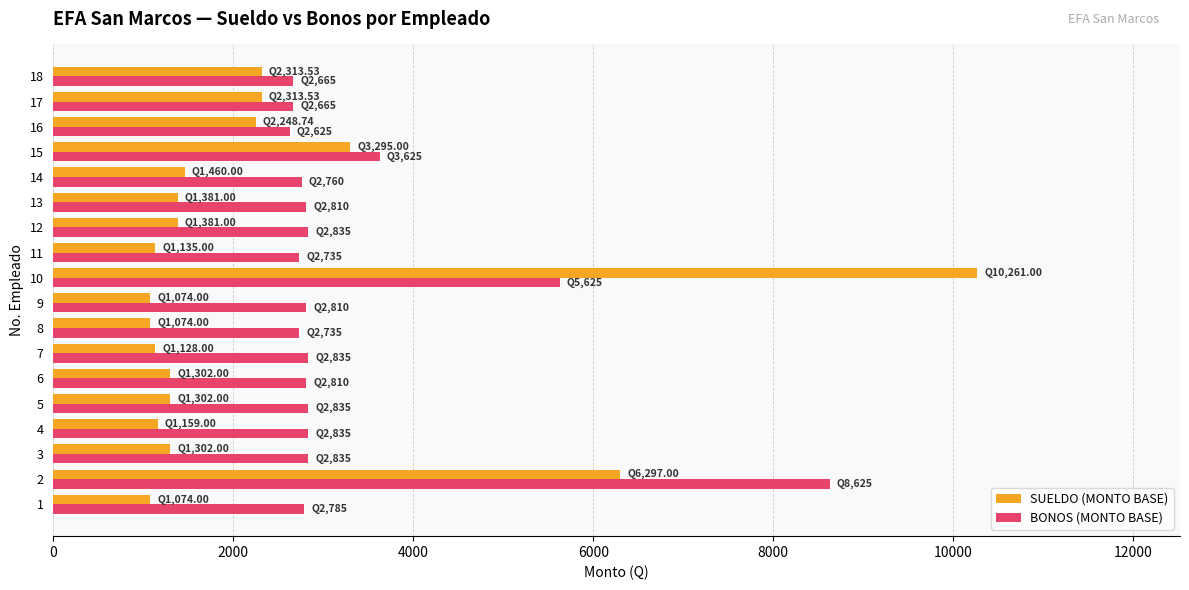

What is the difference between the maximum and minimum values in the BONOS (MONTO BASE) series?

6000.0